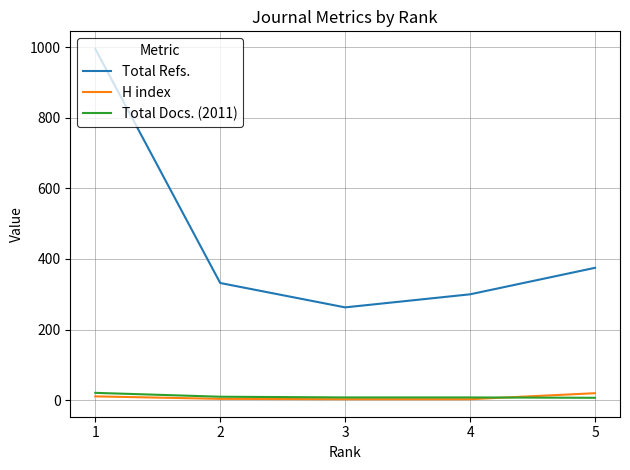

True or false: H index and Total Refs. intersect in this chart.

False